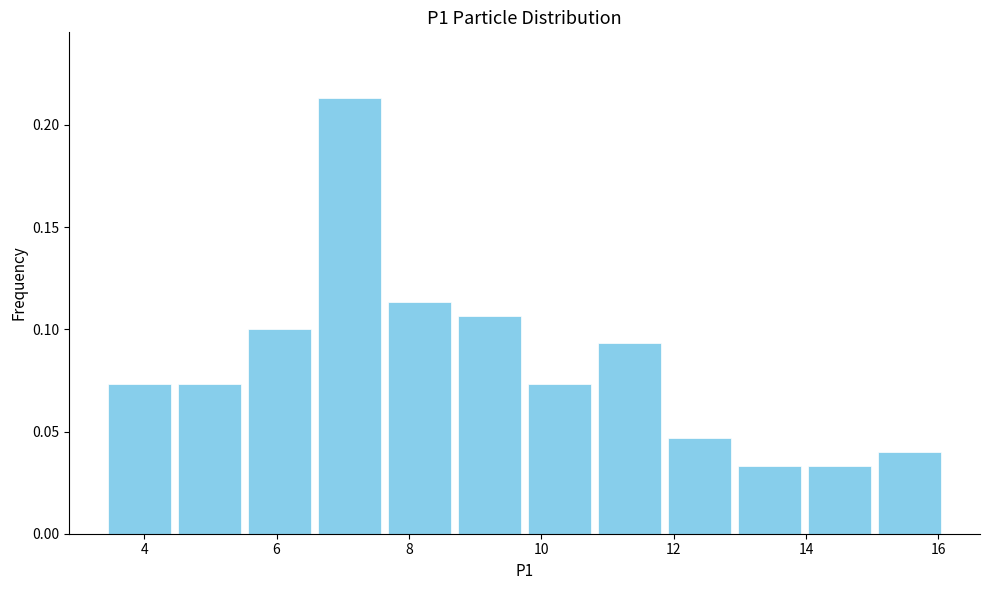

Reading left to right, transcribe this chart: for each bar, give the range it covers on the x-axis and its height. Neither the bar edges nor the heights are printed on the chart, so give them approximately, as read against the axes.

3.4 to 4.4: 0.075
4.4 to 5.6: 0.075
5.6 to 6.6: 0.100
6.6 to 7.6: 0.215
7.6 to 8.6: 0.115
8.6 to 9.8: 0.105
9.8 to 10.8: 0.075
10.8 to 11.8: 0.095
11.8 to 13.0: 0.045
13.0 to 14.0: 0.035
14.0 to 15.0: 0.035
15.0 to 16.2: 0.040